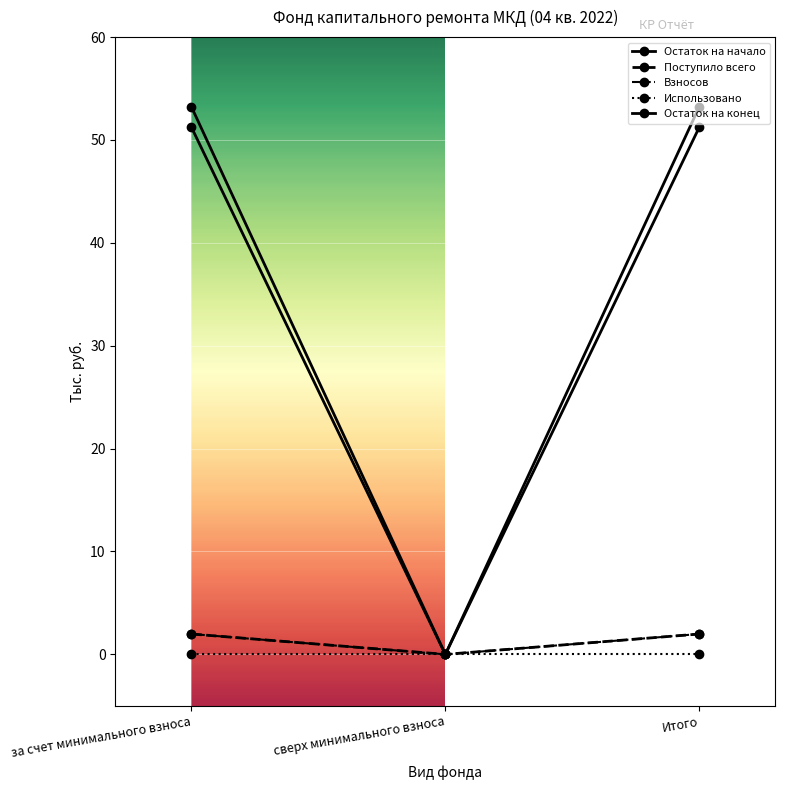

Is this an area chart (filled region under the line)?

No